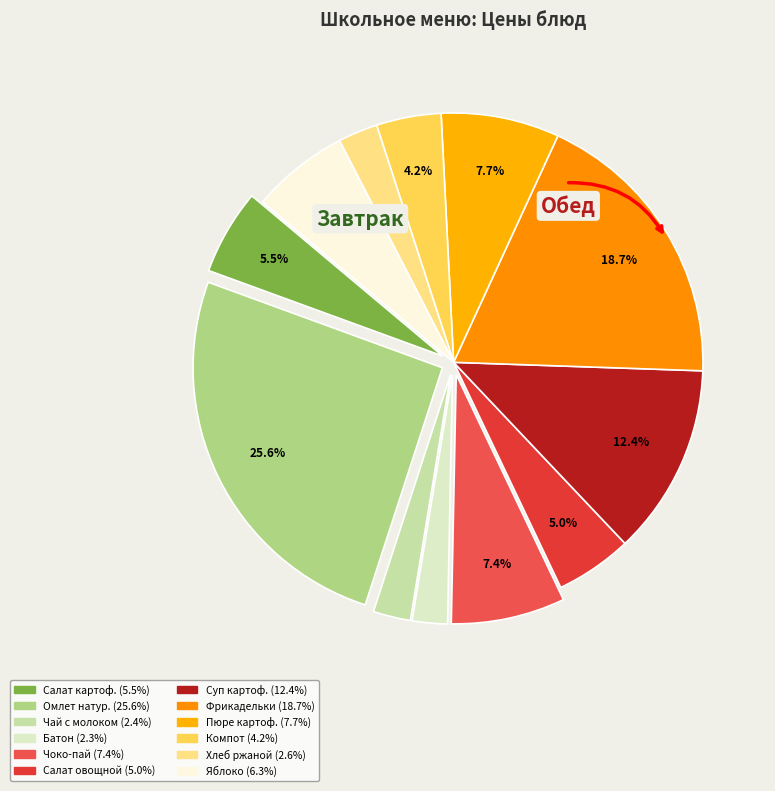

Count the number of slices in the pie.

12